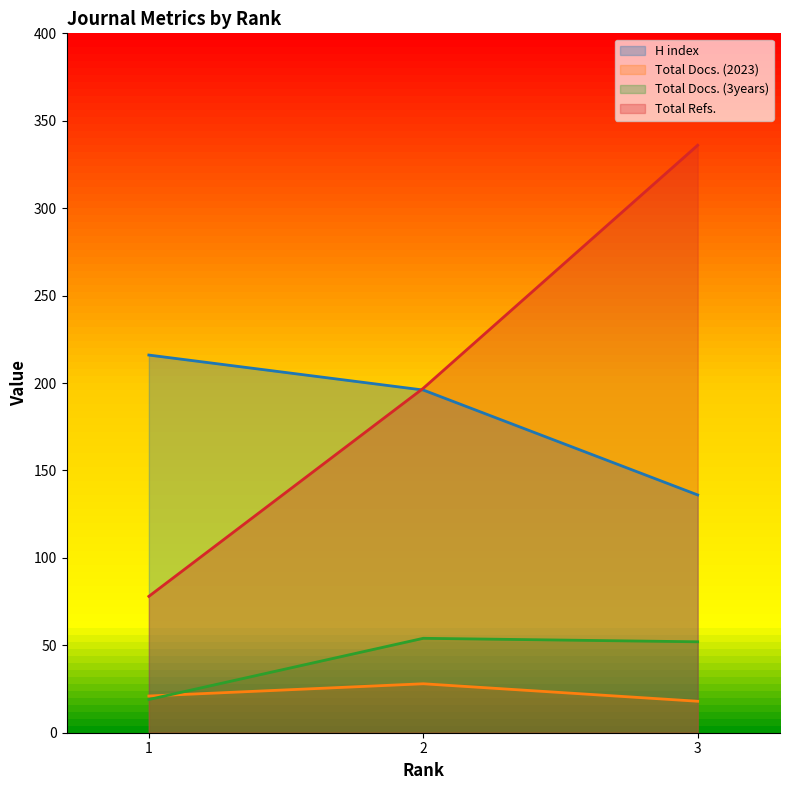

How many lines are shown in the chart?

4